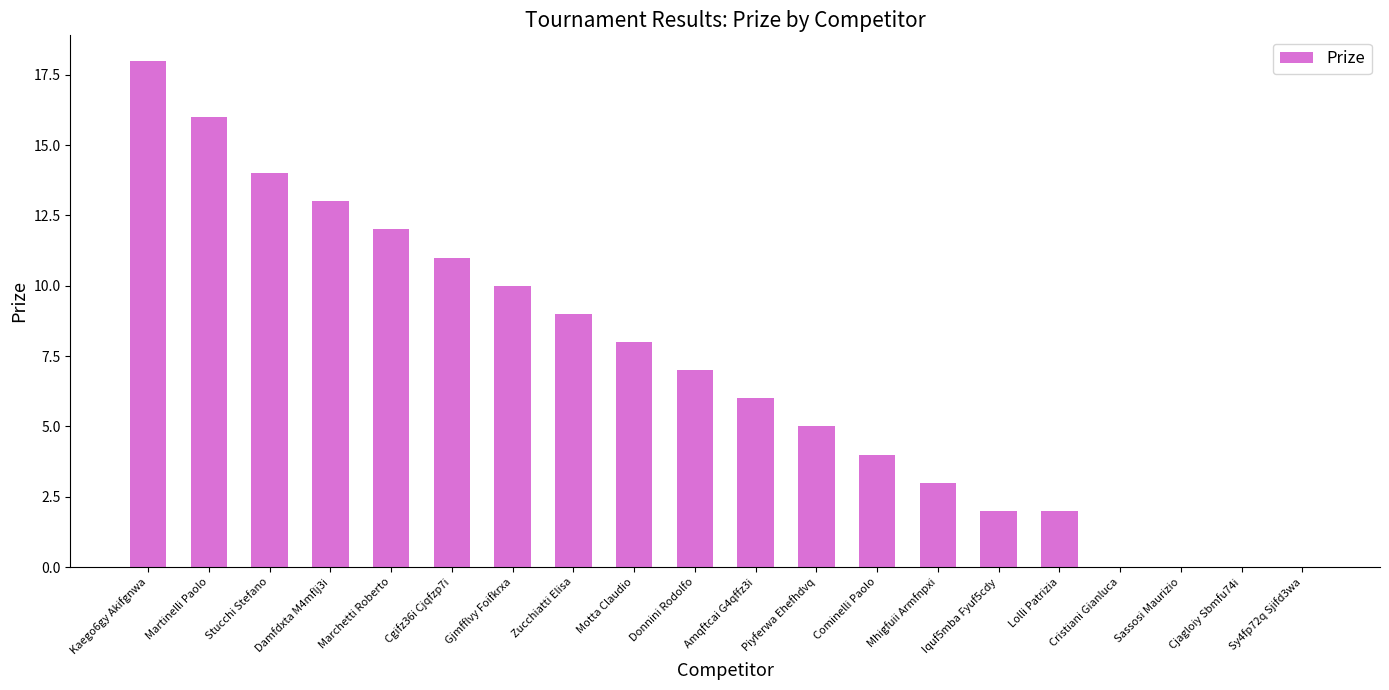

Are the bars horizontal?

No